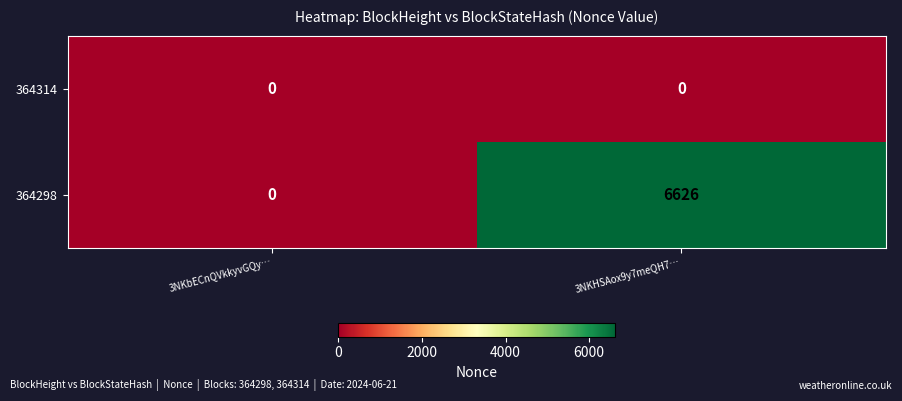

How many data points does each series have?

2